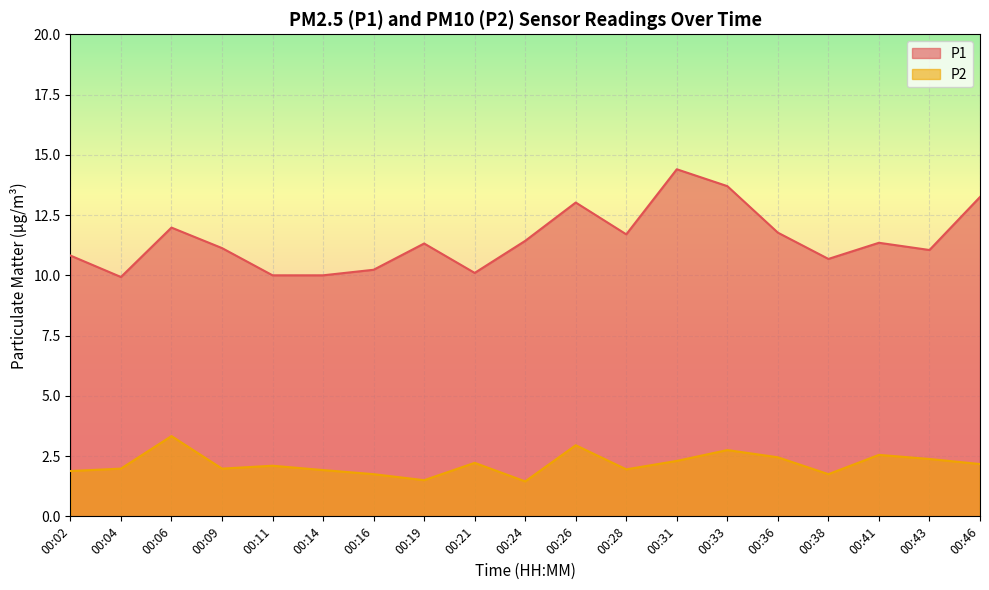

What is the total value across all series at 00:14?

11.9